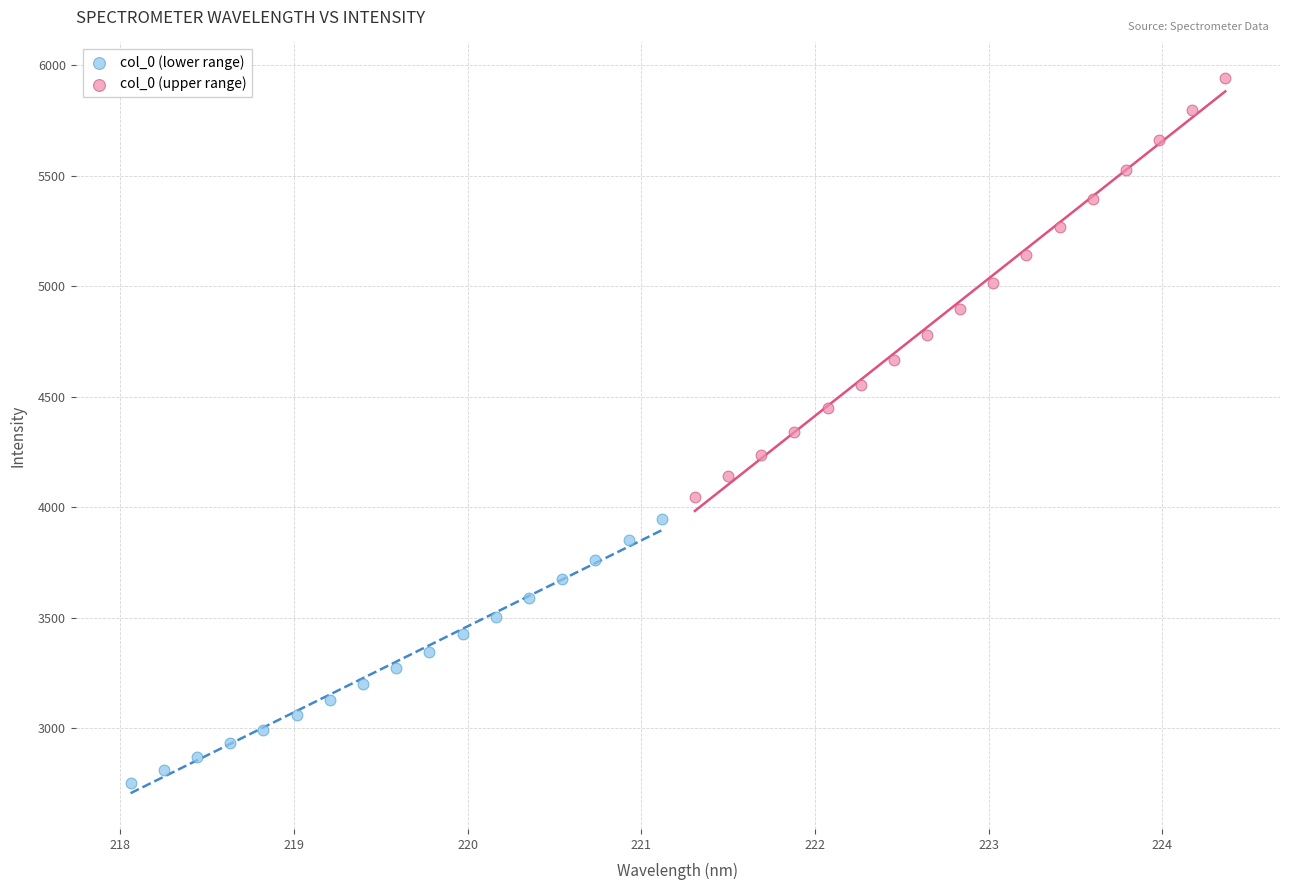

Which series contains the lowest Y value?

col_0 (lower range)